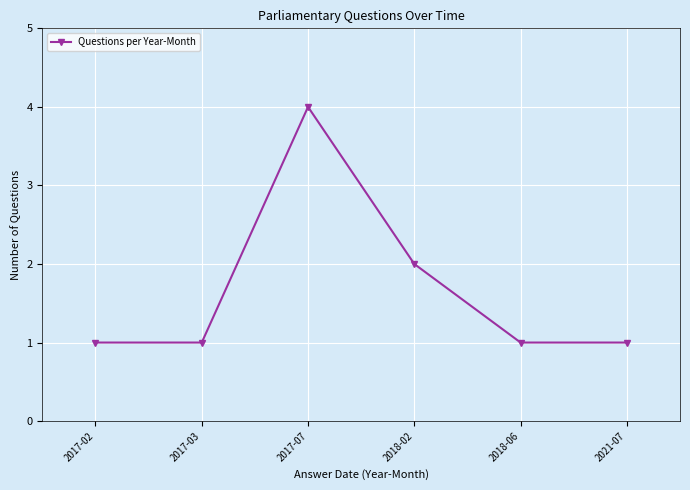

Reading right to left, extract all data points from this chart.

2021-07=1	2018-06=1	2018-02=2	2017-07=4	2017-03=1	2017-02=1